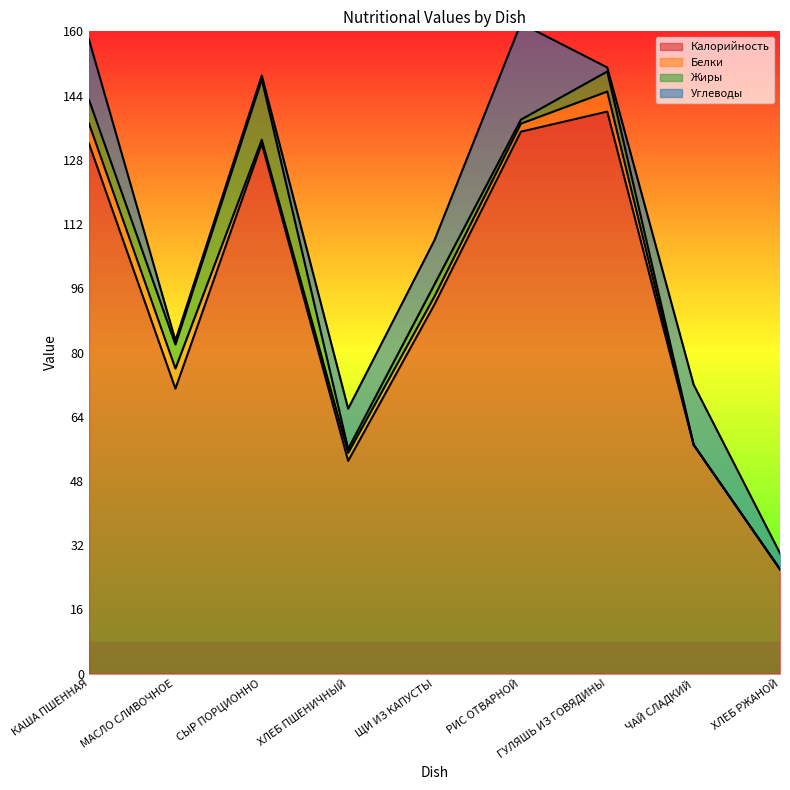

What are all the series names shown in the legend?

Калорийность, Белки, Жиры, Углеводы